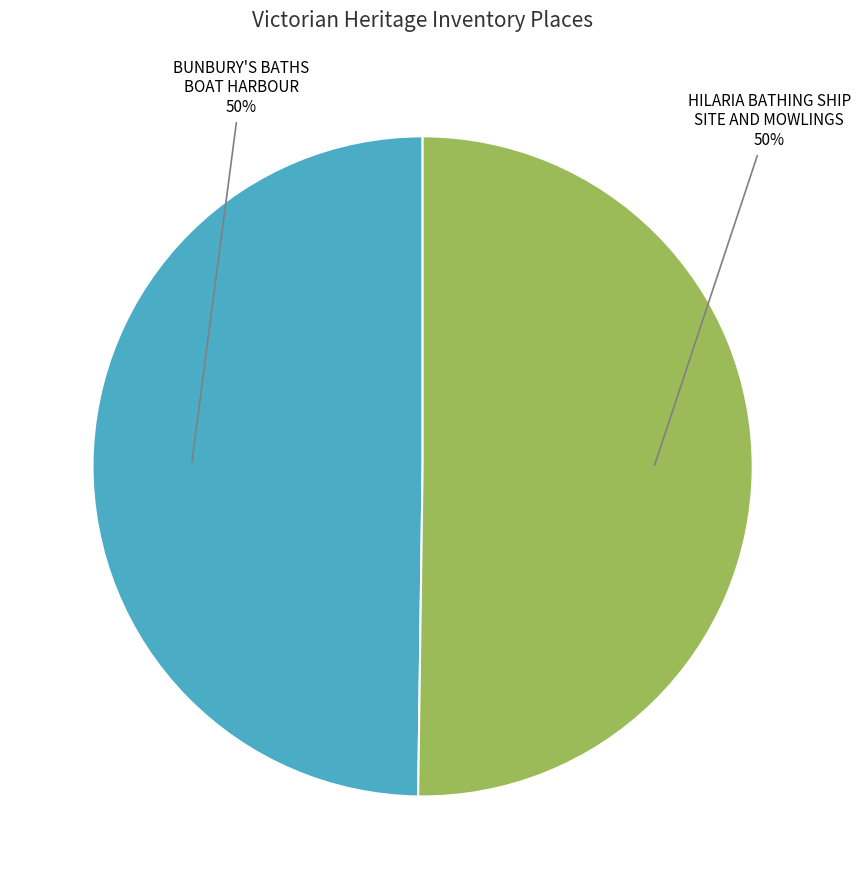

What is the ratio of the value at HILARIA BATHING SHIP SITE AND MOWLINGS to the value at BUNBURY'S BATHS BOAT HARBOUR?

1.0